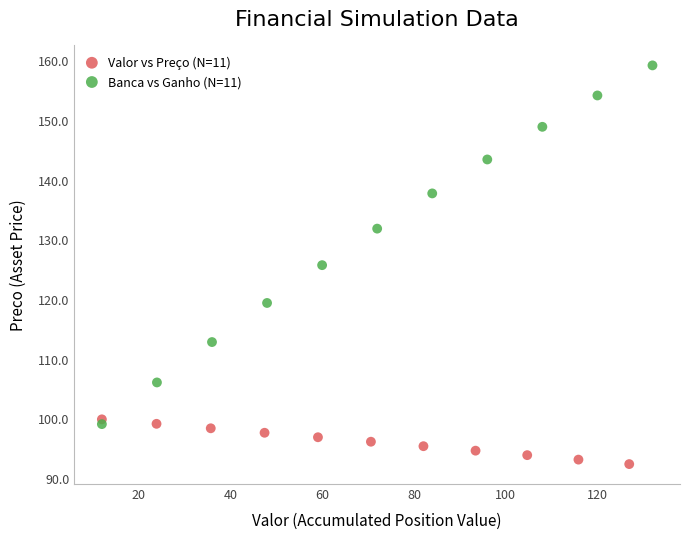

Which series contains the lowest Y value?

Valor vs Preço (N=11)